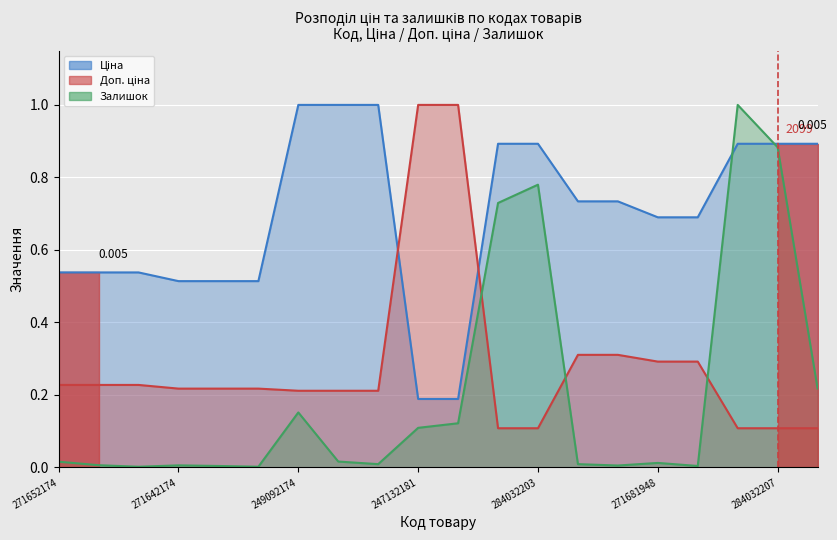

What is the approximate value of Доп. ціна at 271642173?

0.2